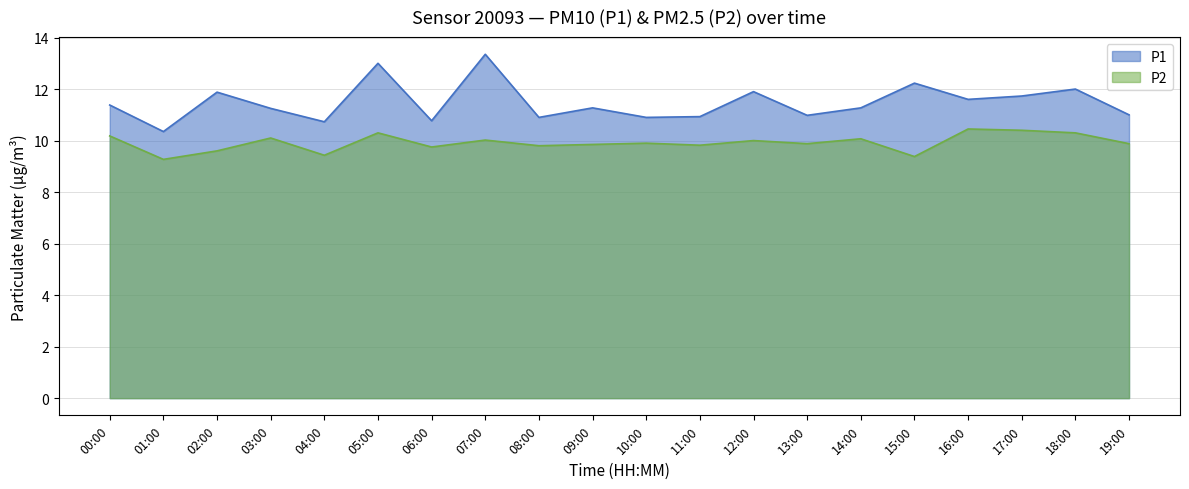

Rank the series by their average value, from highest to lowest.

P1, P2